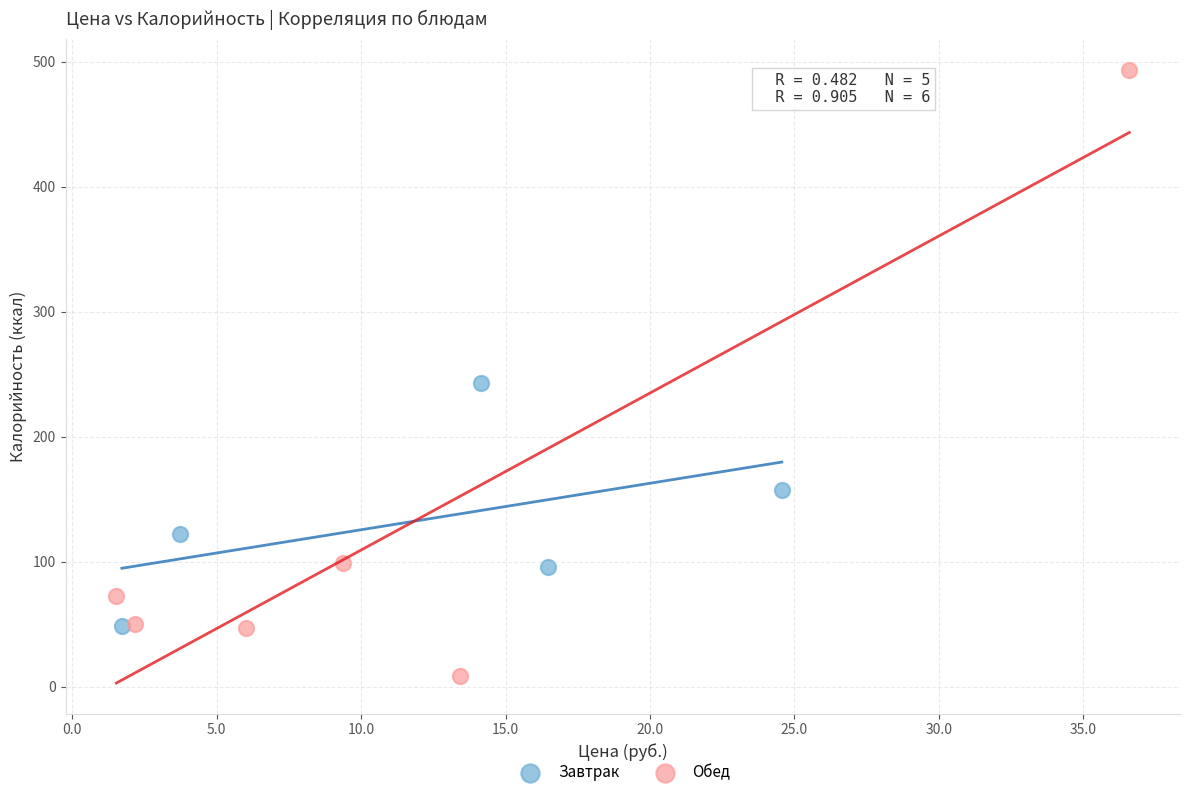

Which series reaches the minimum Y coordinate?

Обед